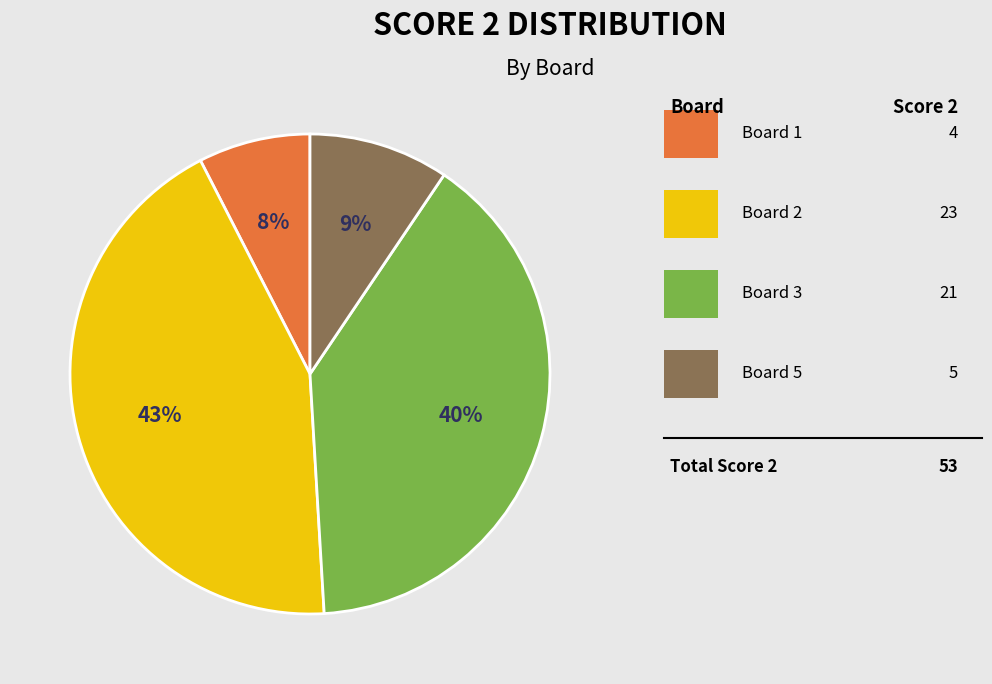

Is there a majority slice in this chart?

No